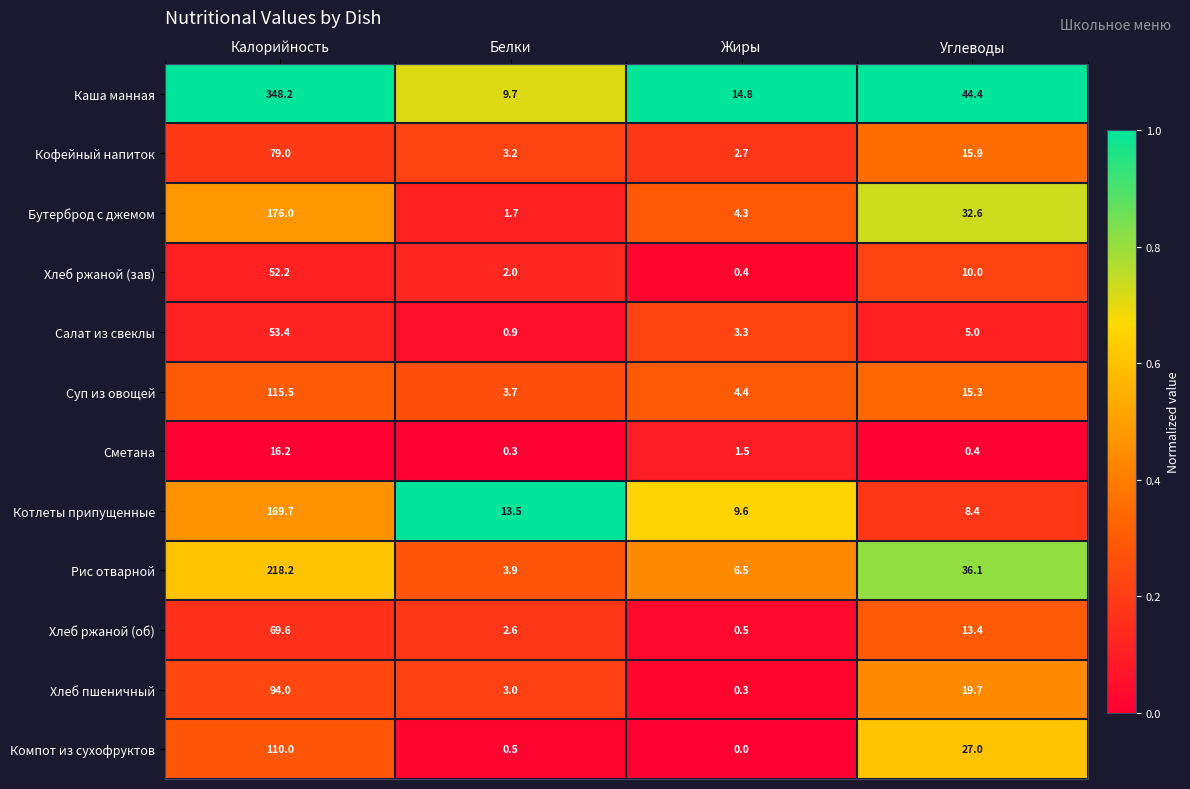

Read the Сметана value at Калорийность.

16.2